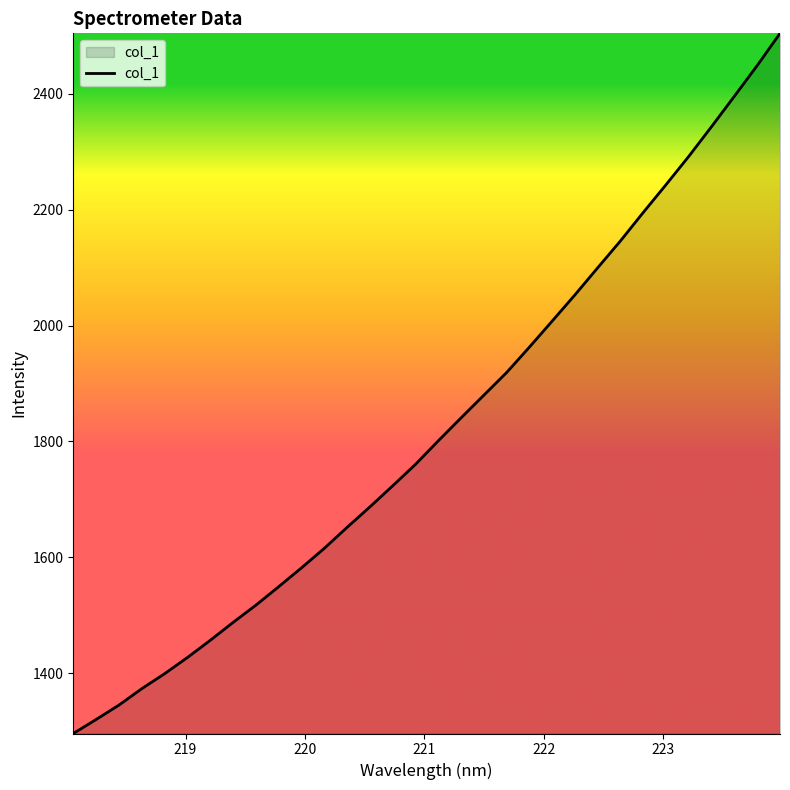

True or false: the data has more than 2 interior local peaks.

False